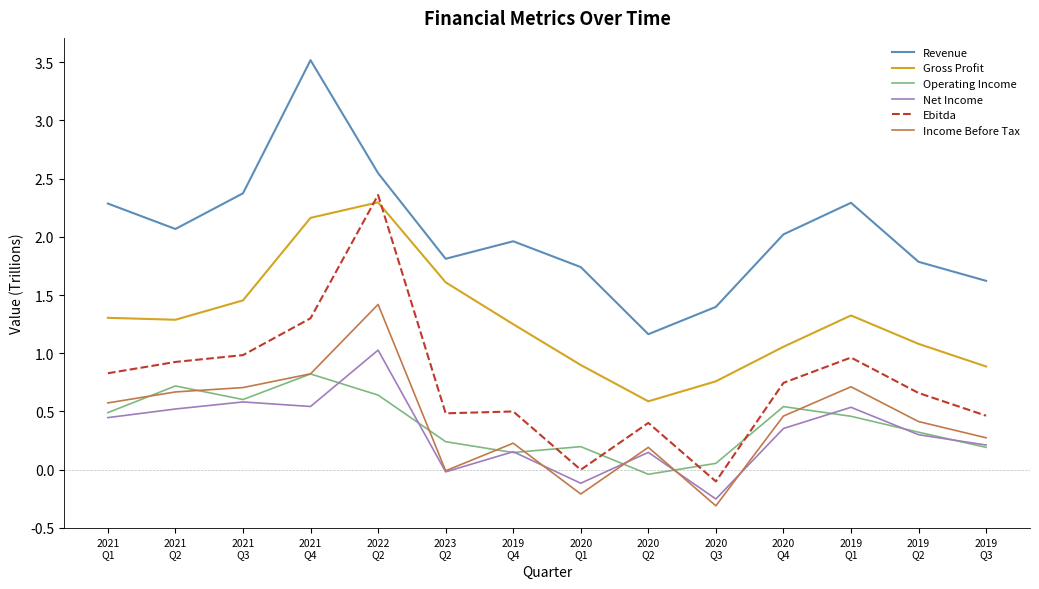

Does the chart display data point markers on the line(s)?

No